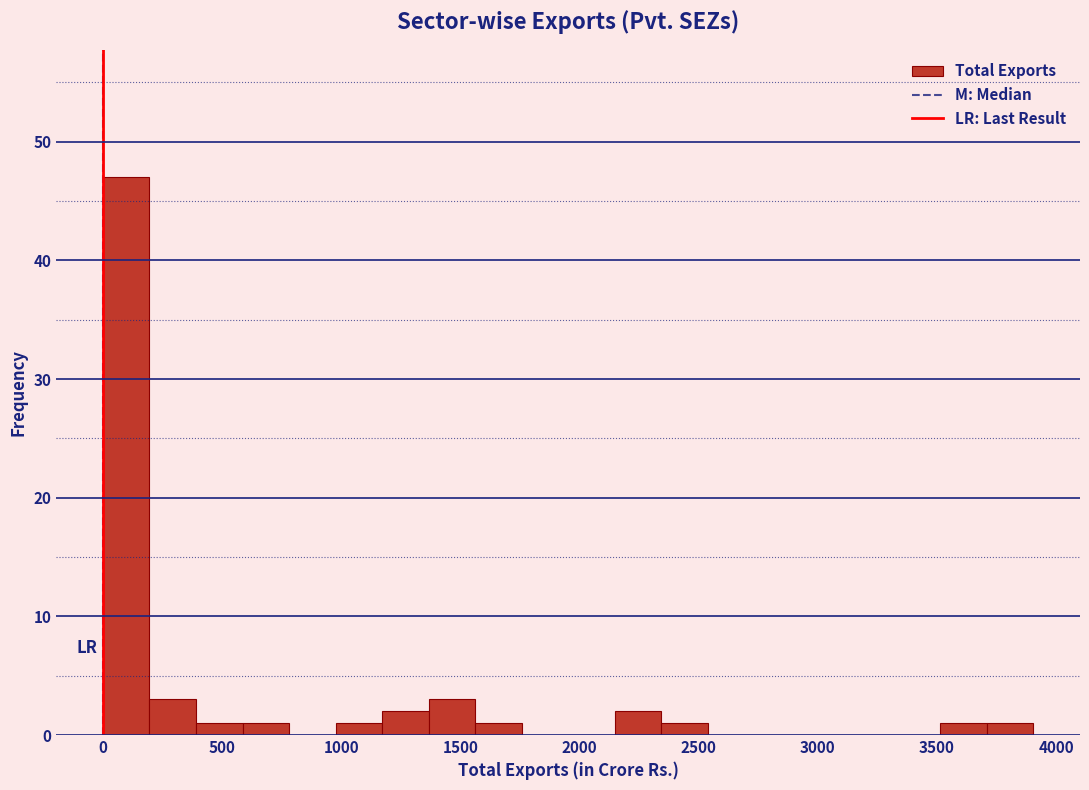

Around what value on the x-axis is the tallest bar? Give the approximate position of its centre, as read against the axis.

100